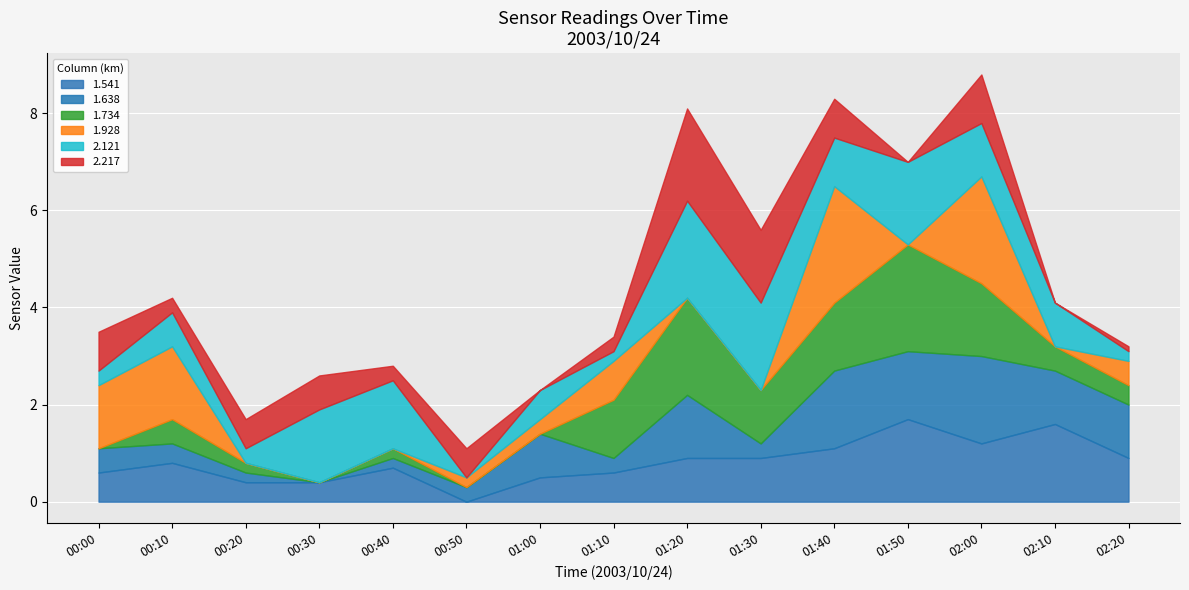

Is it true that 1.541 equals 0.9 at 00:00?

False